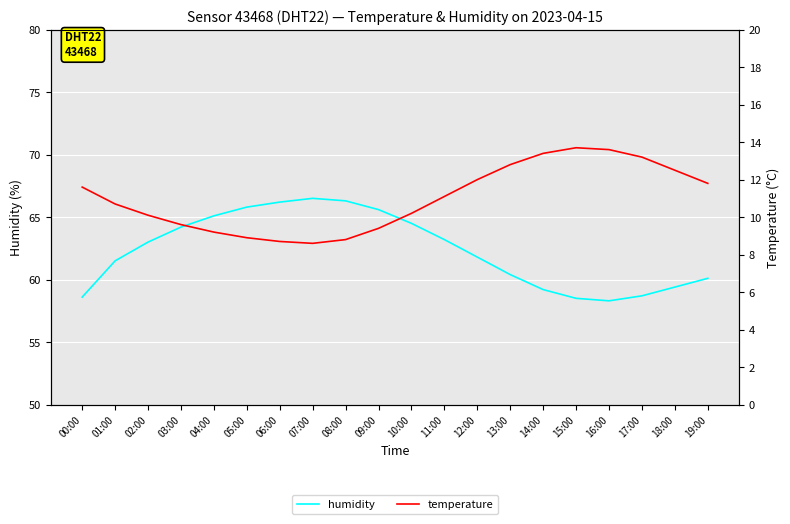

Does the chart display data point markers on the line(s)?

No